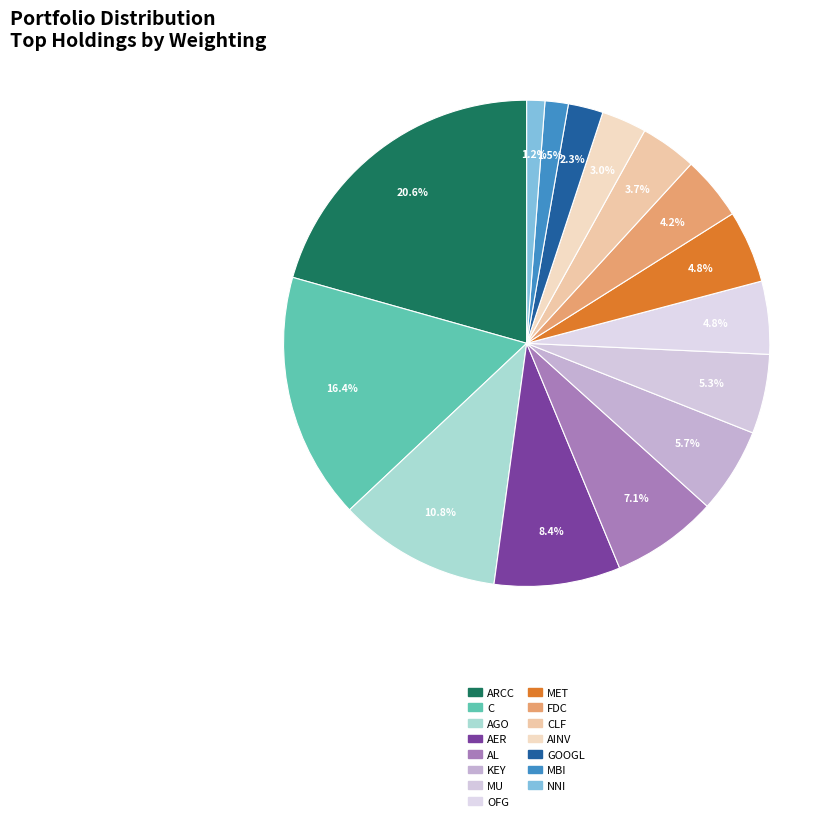

Is there a majority slice in this chart?

No